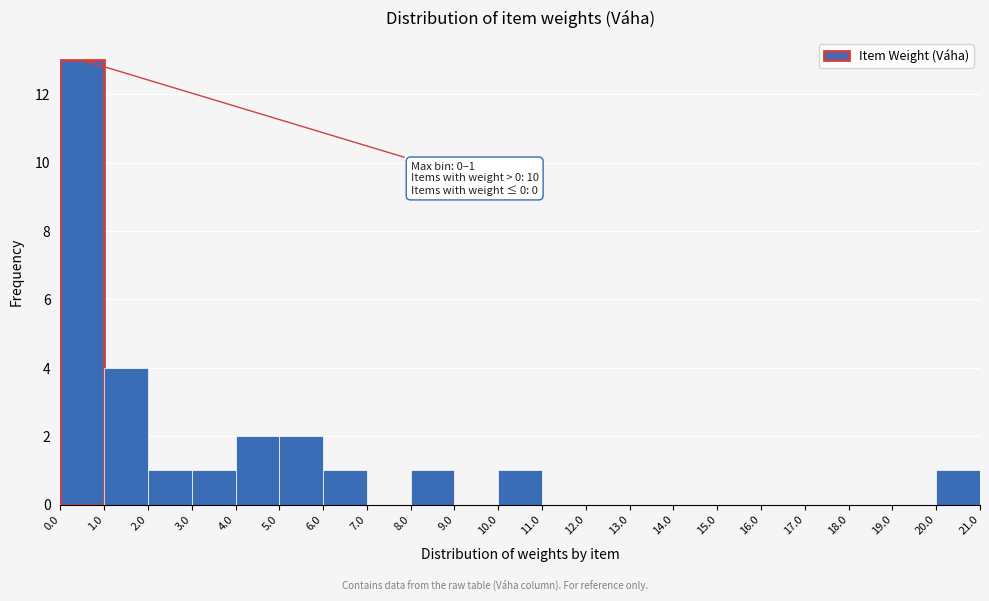

Which range on the x-axis has the tallest bar?

0.0 to 1.0